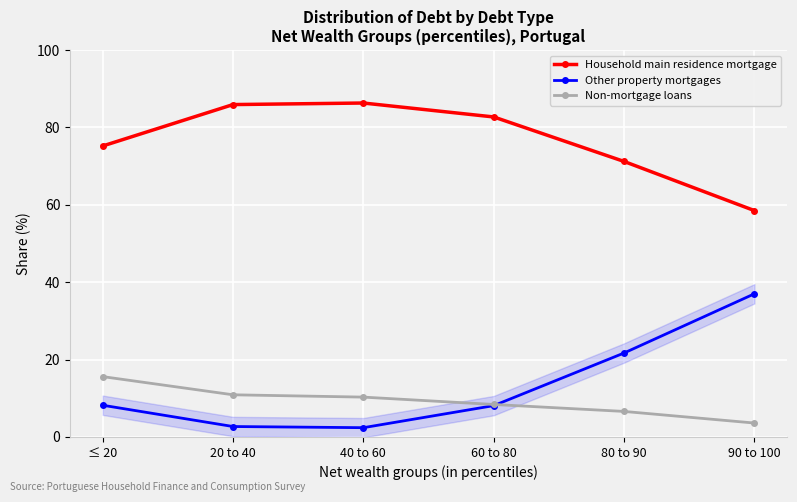

At how many categories does at least one series exceed 28?

6